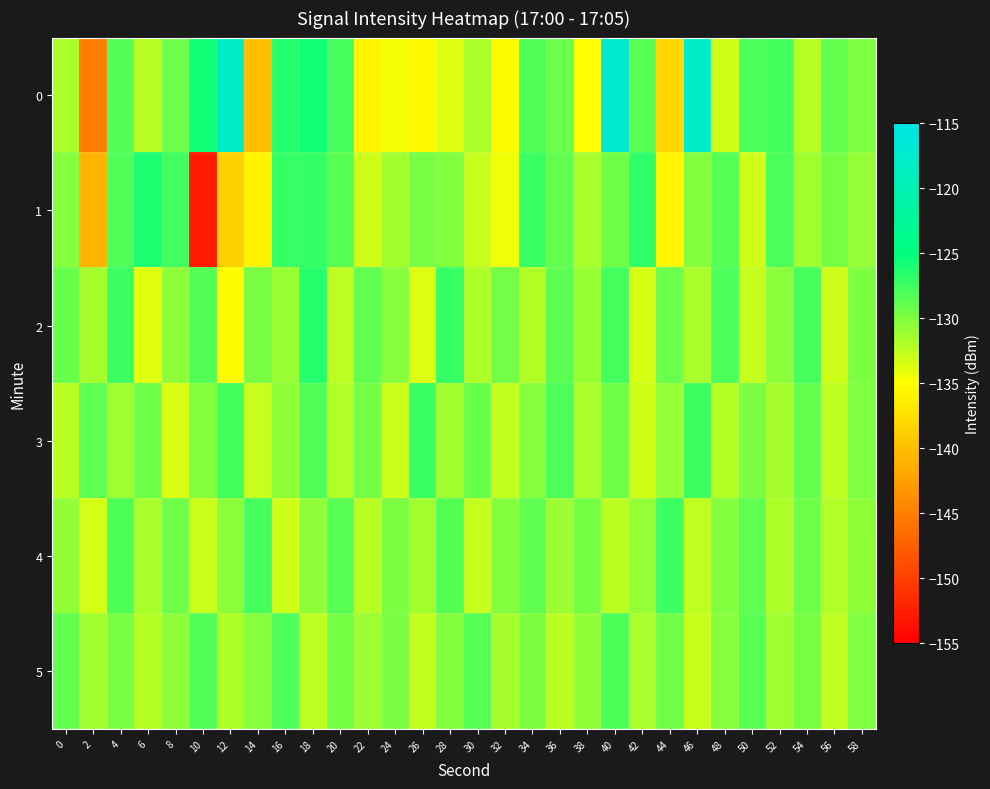

Reading left to right, transcribe all the data shown in this chart.

0: 0=-131.7	2=-145.1	4=-128.3	6=-132.2	8=-129.3	10=-125.7	12=-117.8	14=-140.0	16=-126.5	18=-125.7	20=-127.7	22=-135.7	24=-134.7	26=-135.4	28=-133.6	30=-131.6	32=-135.3	34=-128.2	36=-129.2	38=-135.1	40=-117.3	42=-128.4	44=-138.2	46=-117.9	48=-133.2	50=-128.0	52=-127.6	54=-132.2	56=-128.9	58=-130.0
1: 0=-130.3	2=-140.7	4=-128.2	6=-126.1	8=-127.6	10=-152.8	12=-138.5	14=-135.9	16=-127.1	18=-127.0	20=-128.5	22=-133.2	24=-131.4	26=-129.7	28=-130.1	30=-132.8	32=-134.5	34=-127.3	36=-128.9	38=-131.6	40=-129.4	42=-126.8	44=-135.7	46=-130.2	48=-128.4	50=-133.1	52=-127.9	54=-131.3	56=-129.6	58=-130.8
2: 0=-129.1	2=-131.5	4=-127.4	6=-133.8	8=-130.6	10=-128.3	12=-135.2	14=-129.7	16=-131.0	18=-126.5	20=-132.4	22=-128.8	24=-130.3	26=-133.6	28=-127.1	30=-131.8	32=-129.5	34=-132.0	36=-128.6	38=-130.9	40=-127.7	42=-133.4	44=-129.2	46=-131.6	48=-128.0	50=-132.7	52=-130.4	54=-127.8	56=-133.1	58=-129.9
3: 0=-132.3	2=-128.7	4=-131.2	6=-129.4	8=-133.5	10=-130.1	12=-127.6	14=-132.8	16=-130.5	18=-128.2	20=-131.9	22=-129.6	24=-133.0	26=-127.3	28=-131.4	30=-129.1	32=-132.6	34=-130.3	36=-128.0	38=-131.7	40=-129.4	42=-133.2	44=-130.8	46=-127.5	48=-132.1	50=-129.8	52=-131.5	54=-128.9	56=-132.4	58=-130.0
4: 0=-130.7	2=-133.3	4=-128.1	6=-131.6	8=-129.3	10=-132.9	12=-130.4	14=-127.8	16=-133.1	18=-130.6	20=-128.5	22=-132.2	24=-129.9	26=-131.4	28=-128.3	30=-132.7	32=-130.2	34=-128.8	36=-131.1	38=-129.6	40=-132.3	42=-130.8	44=-127.4	46=-132.5	48=-130.1	50=-128.7	52=-131.8	54=-129.3	56=-132.0	58=-130.5
5: 0=-128.9	2=-131.4	4=-129.7	6=-132.1	8=-130.5	10=-128.2	12=-131.8	14=-130.3	16=-128.0	18=-132.4	20=-129.6	22=-131.1	24=-129.8	26=-132.6	28=-130.2	30=-128.4	32=-131.5	34=-129.9	36=-132.3	38=-130.7	40=-128.1	42=-131.6	44=-129.4	46=-132.8	48=-130.3	50=-128.5	52=-131.2	54=-129.7	56=-132.5	58=-130.0